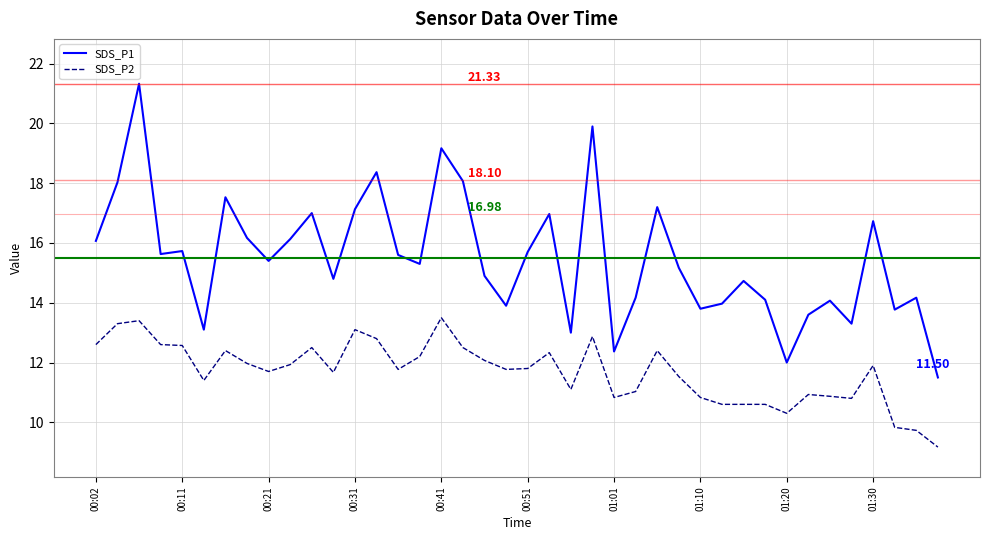

What is the difference between the second highest and second lowest values in the SDS_P1 series?

7.9